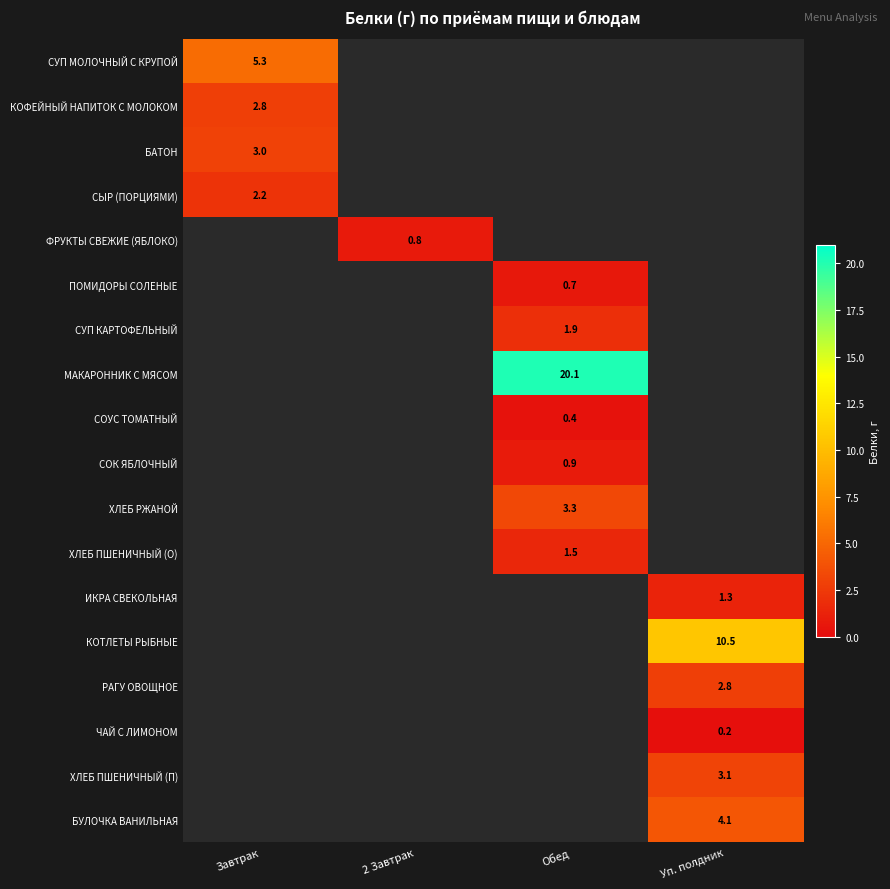

Count the number of categories in the chart.

4